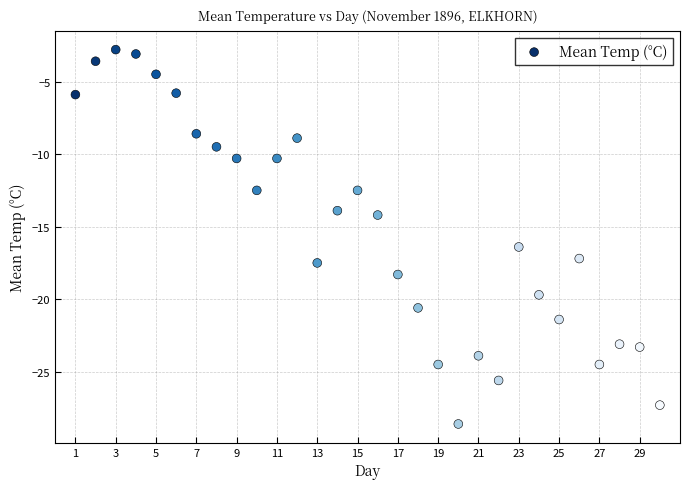

What is the range of X values (max minus min)?

29.0